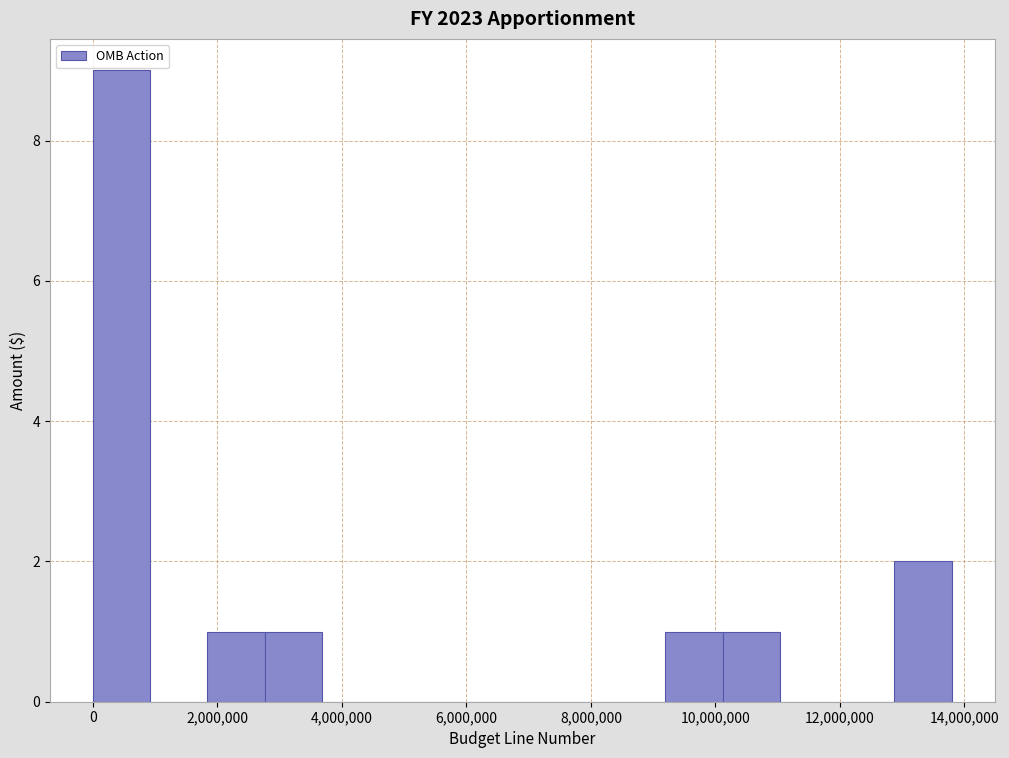

Reading left to right, transcribe this chart: for each bar, give the range it covers on the x-axis and its height. Neither the bar edges nor the heights are printed on the chart, so give them approximately, as read against the axes.

0 to 1000000: 9
1000000 to 1800000: 0
1800000 to 2800000: 1
2800000 to 3600000: 1
3600000 to 4600000: 0
4600000 to 5600000: 0
5600000 to 6400000: 0
6400000 to 7400000: 0
7400000 to 8200000: 0
8200000 to 9200000: 0
9200000 to 10200000: 1
10200000 to 11000000: 1
11000000 to 12000000: 0
12000000 to 12800000: 0
12800000 to 13800000: 2